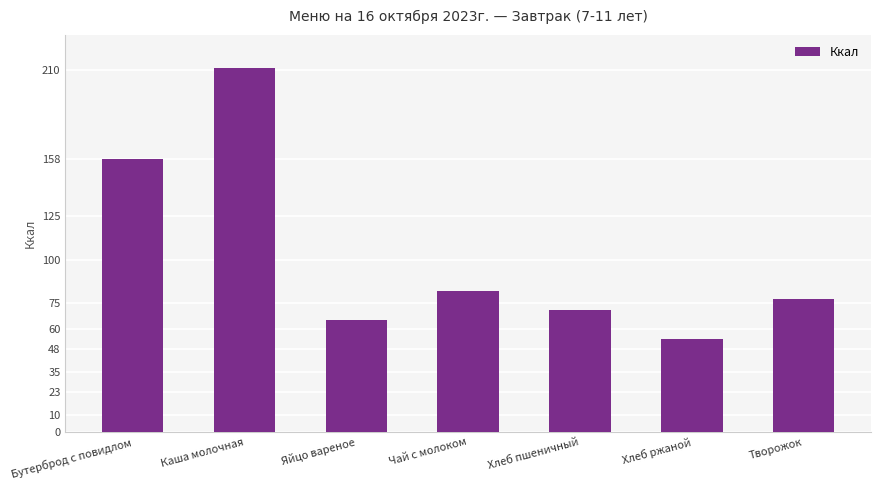

What is the minimum value shown in the chart?

54.0